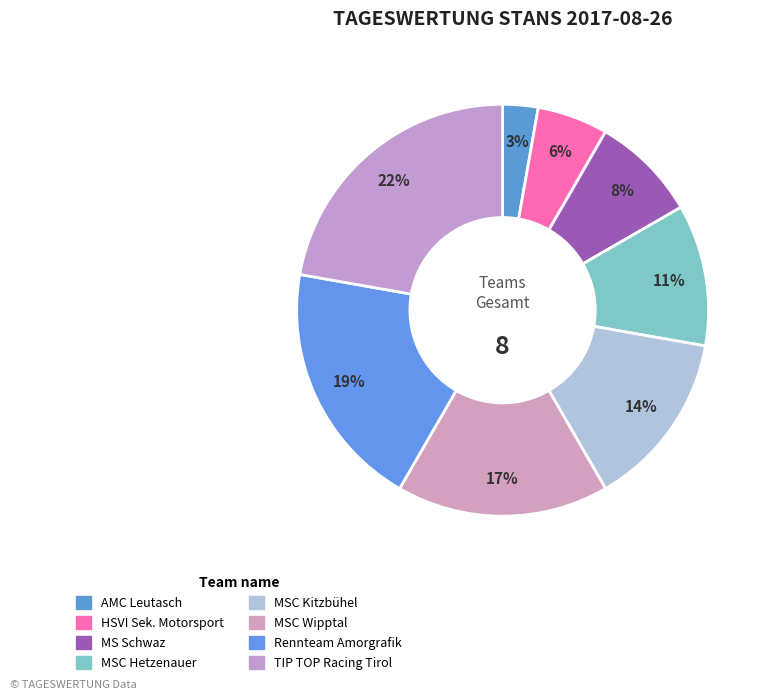

Count the number of slices in the pie.

8